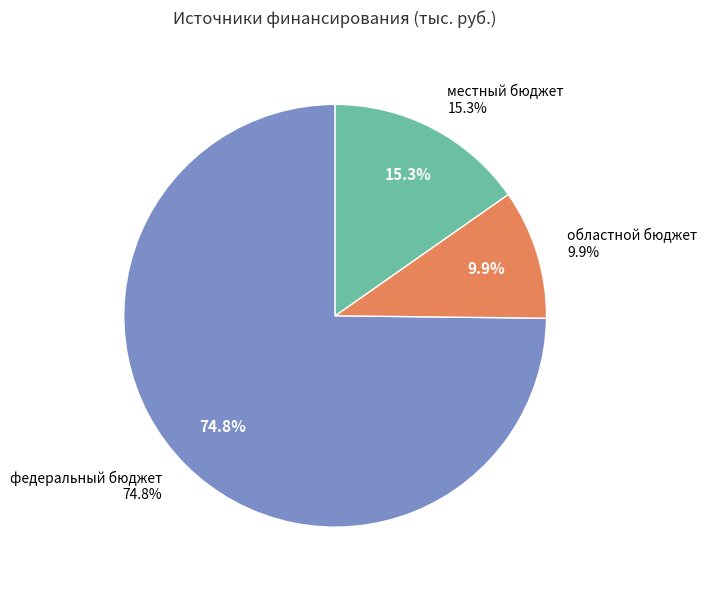

What percentage is the областной бюджет slice, to the nearest percent?

10%